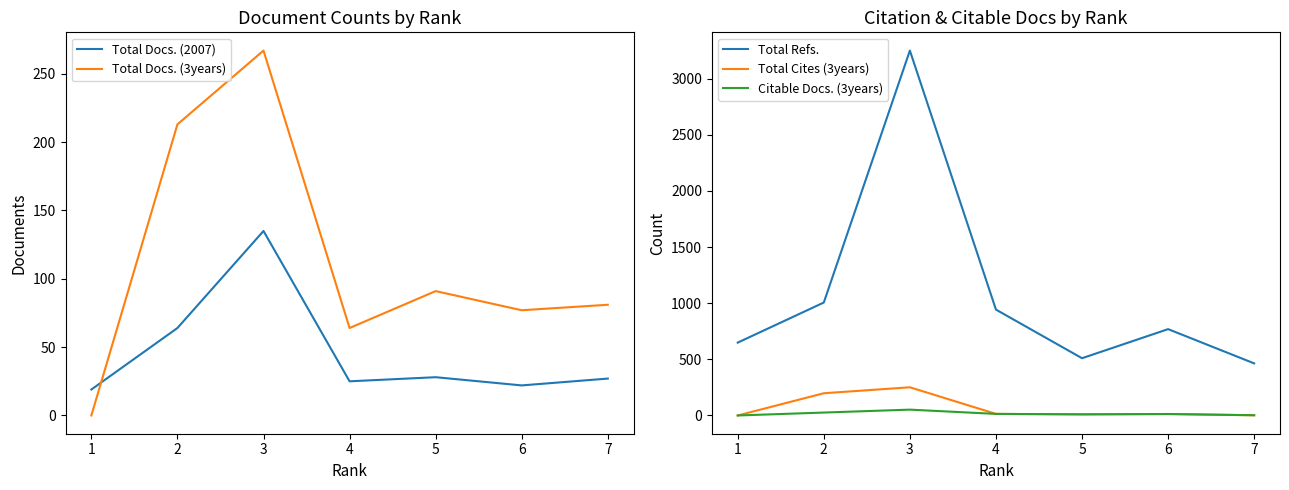

True or false: Total Cites (3years) and Total Refs. cross at least once.

False